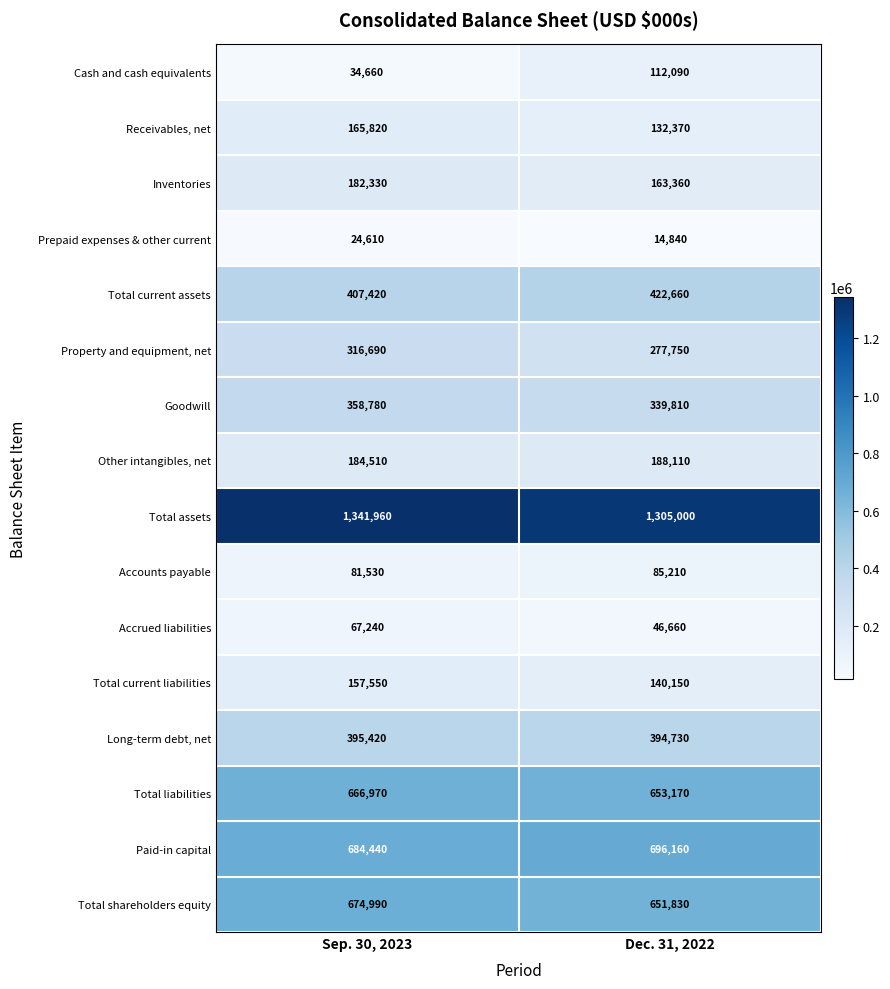

What is the total value across all series at Sep. 30, 2023?

5744920